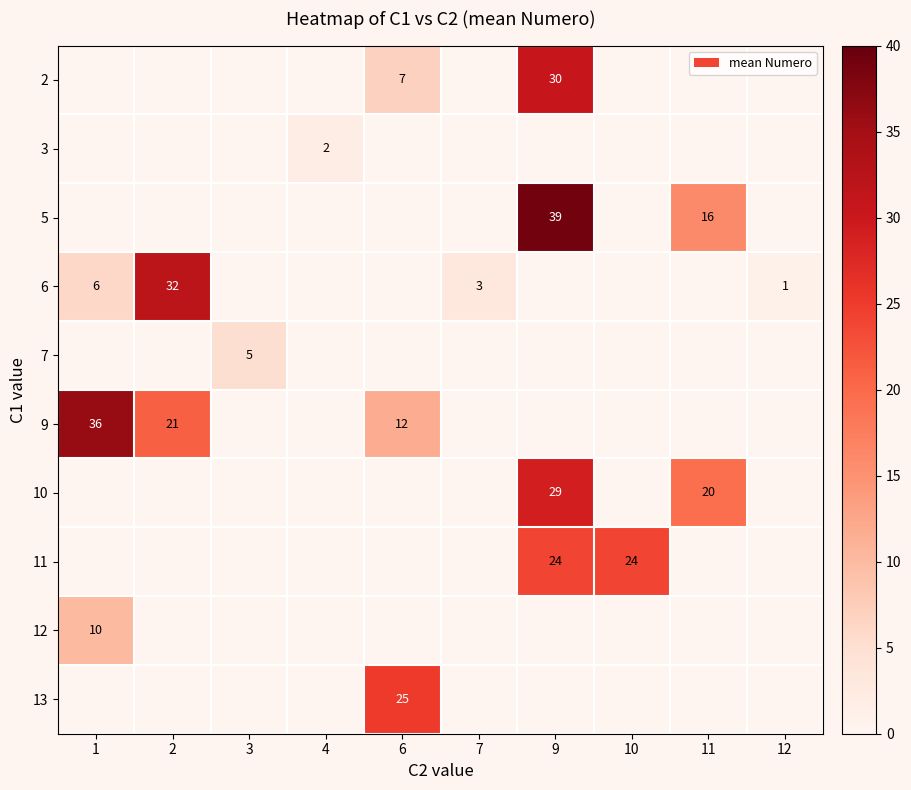

Count the number of data series in this chart.

10